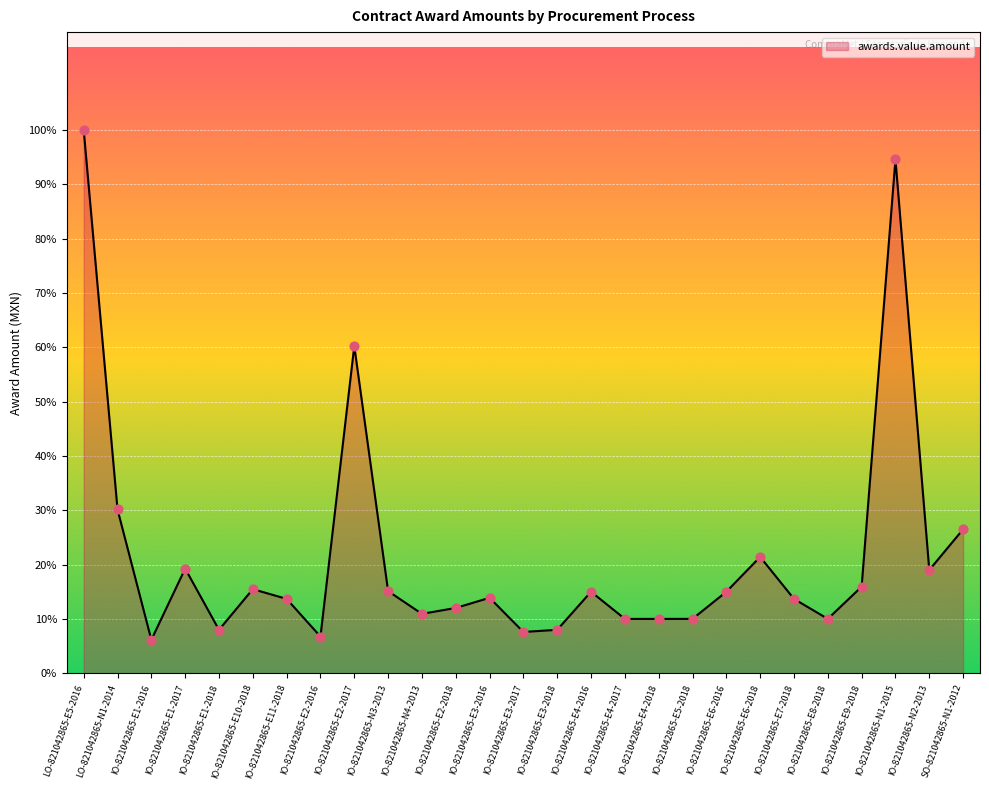

What is the ratio of the value at IO-821042865-E1-2017 to the value at IO-821042865-E3-2017?

2.5